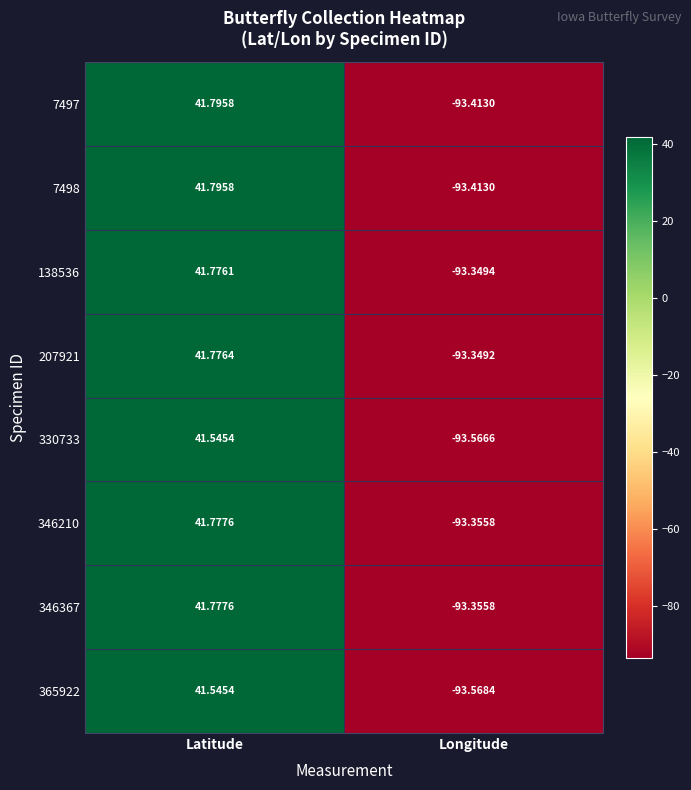

Count the number of categories in the chart.

2